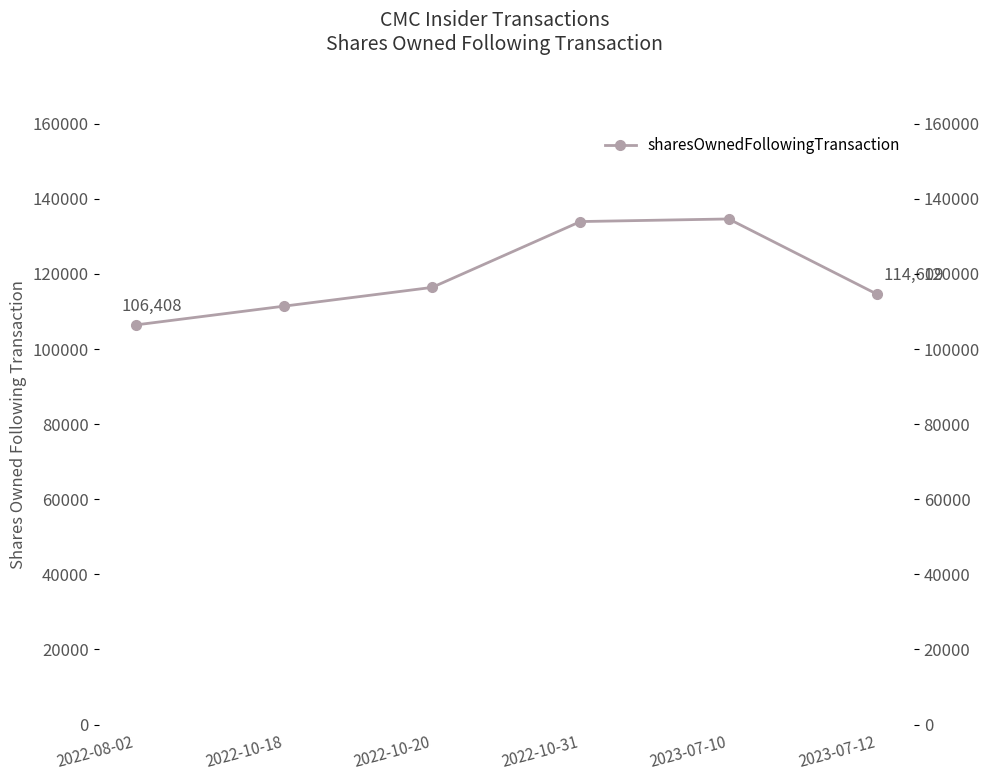

Rank the categories by value from highest to lowest.

2023-07-10, 2022-10-31, 2022-10-20, 2023-07-12, 2022-10-18, 2022-08-02